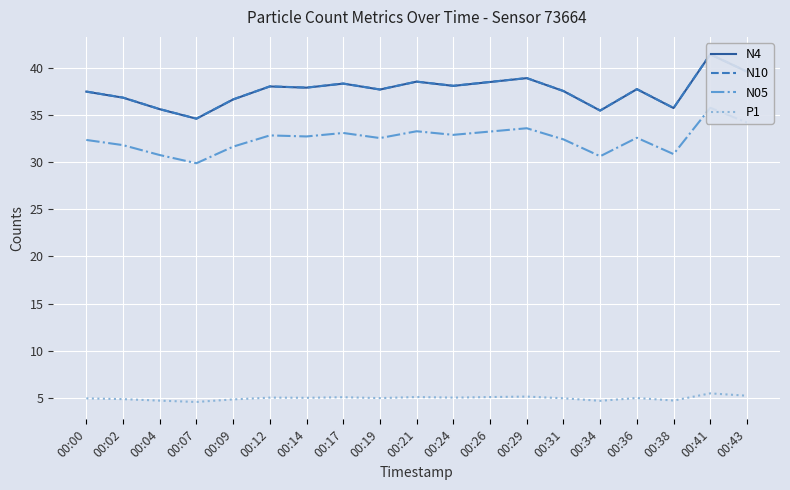

True or false: N05 and P1 cross at least once.

False